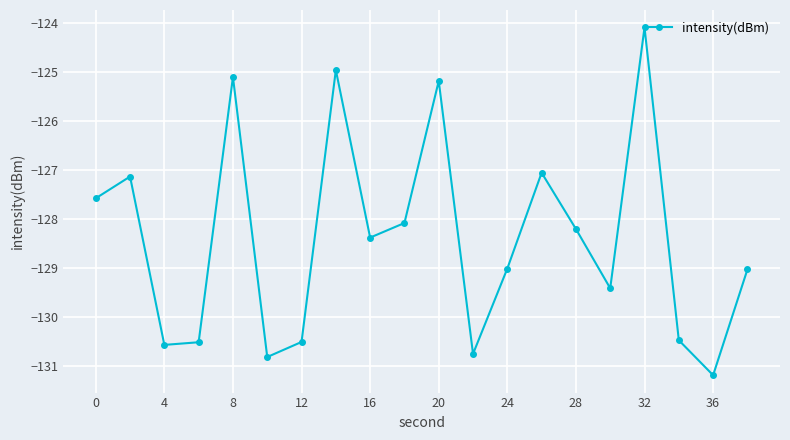

How many interior local valleys (lower than both neighbors) does the data have?

6